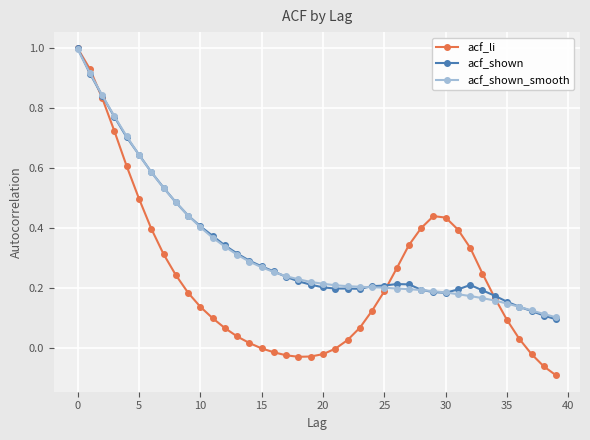

Which series has the largest range (max minus min)?

acf_li